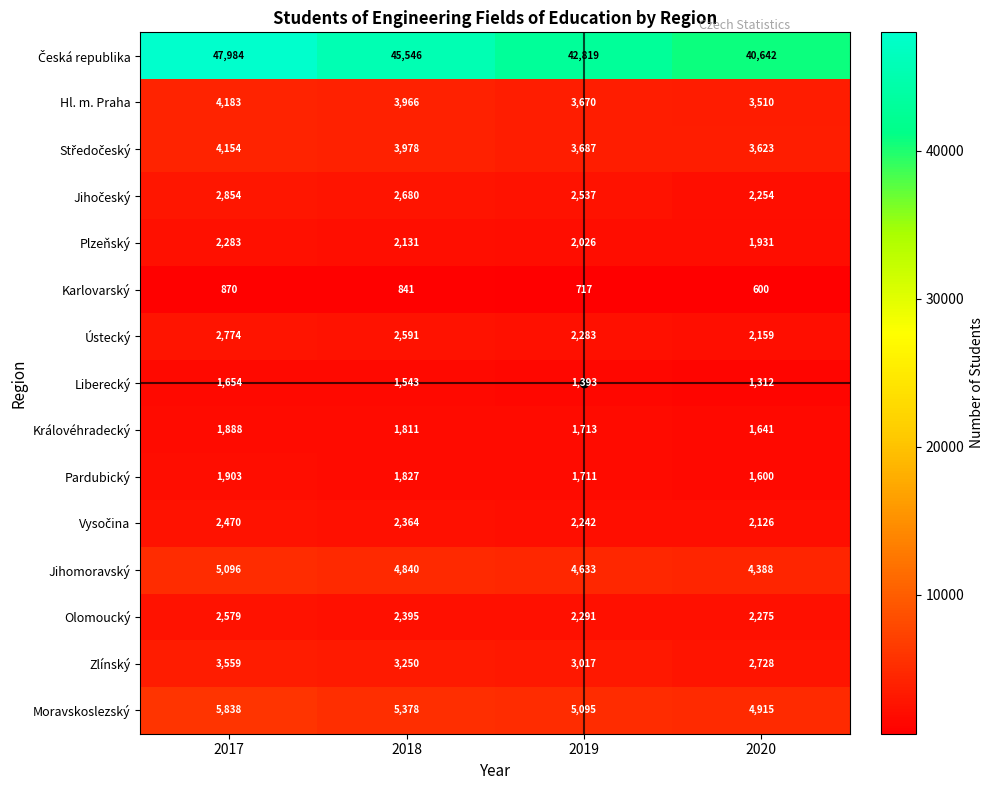

At how many categories does at least one series exceed 3545?

4